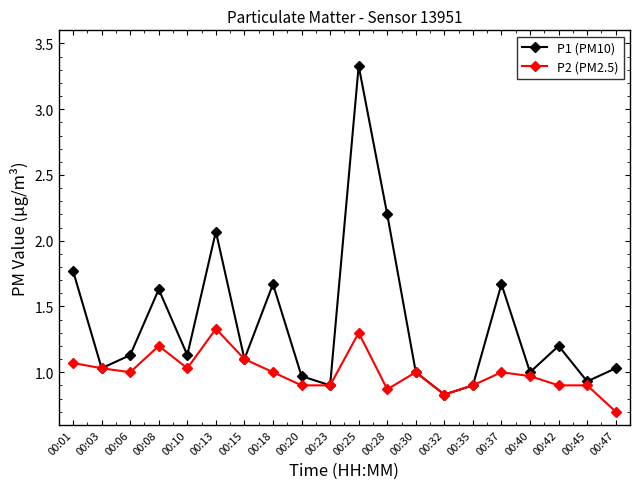

What is the sum of all P1 (PM10) values?

27.5